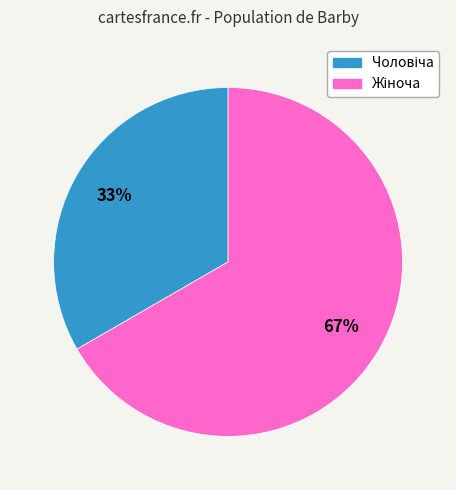

To the nearest percent, what is the average slice percentage?

50%